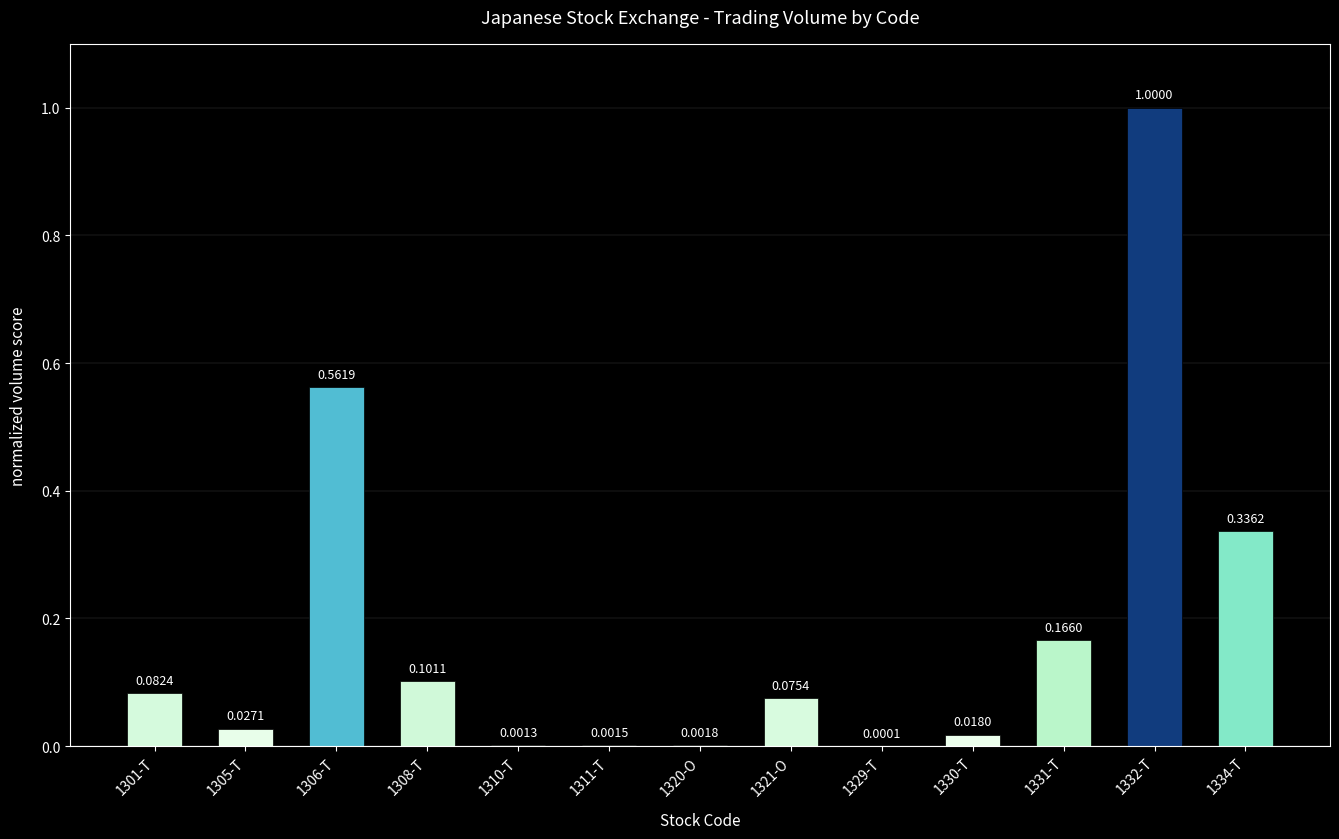

What is the sum of all values?

2.4